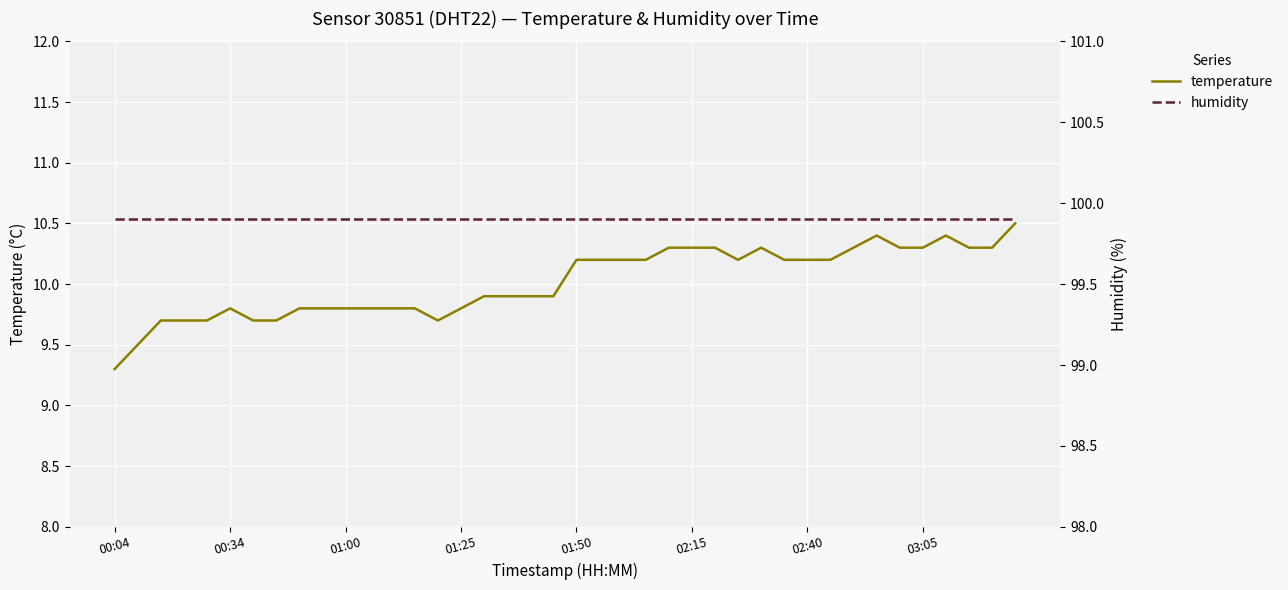

List the series in order of their overall mean, lowest first.

temperature, humidity